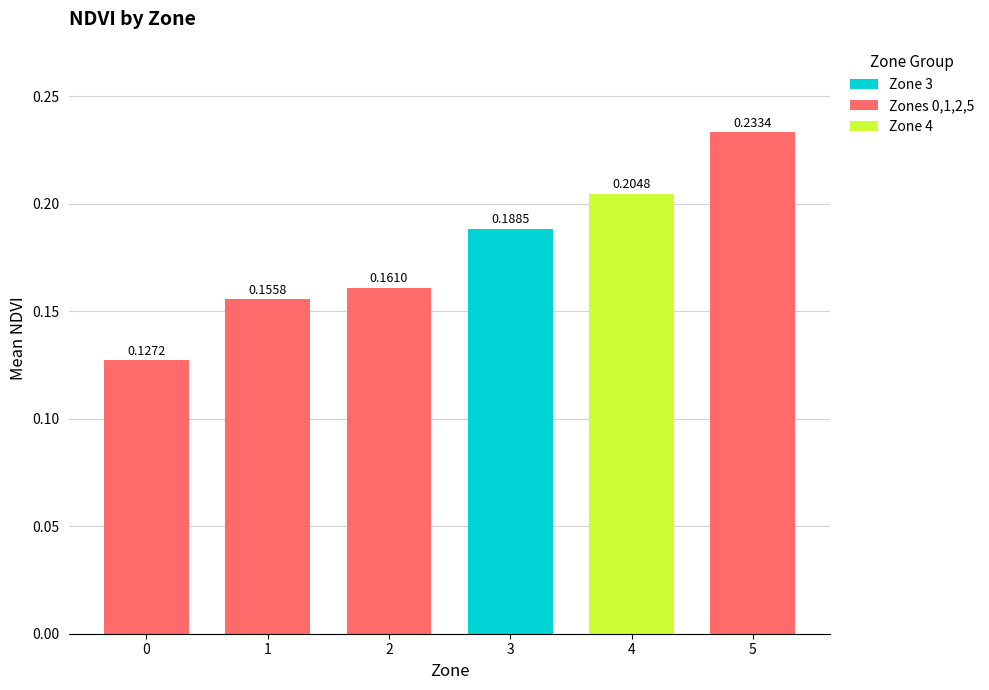

True or false: the data shows 0.0 at 0.

False